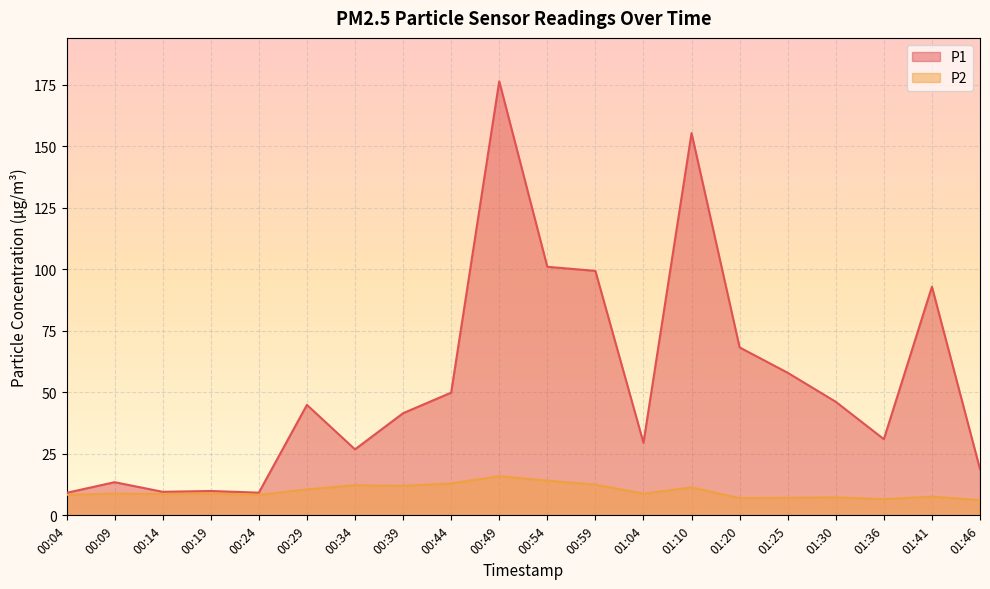

At which category does the chart reach its peak across all series?

00:49